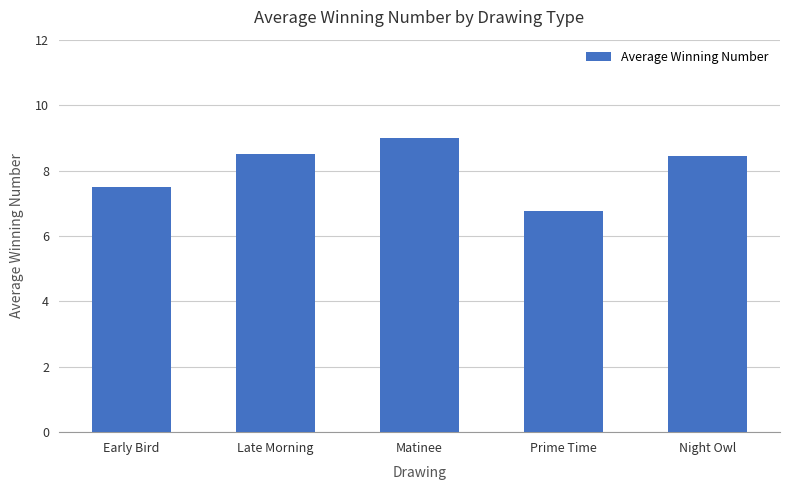

At which label does the data first exceed 8?

Late Morning